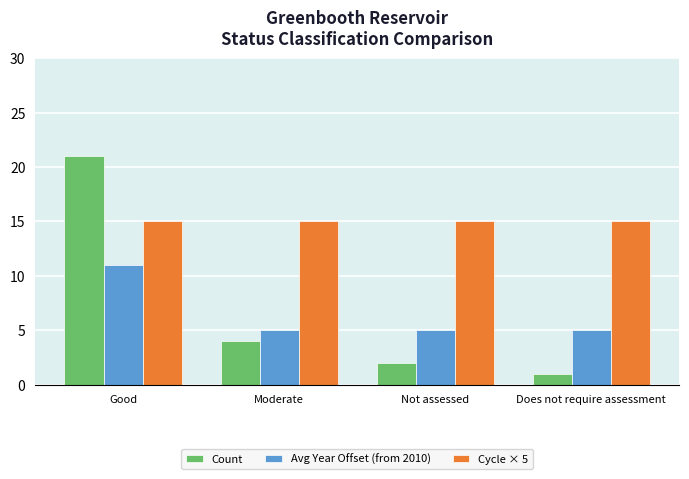

The Cycle × 5 series shows 15 at Not assessed. True or false?

True